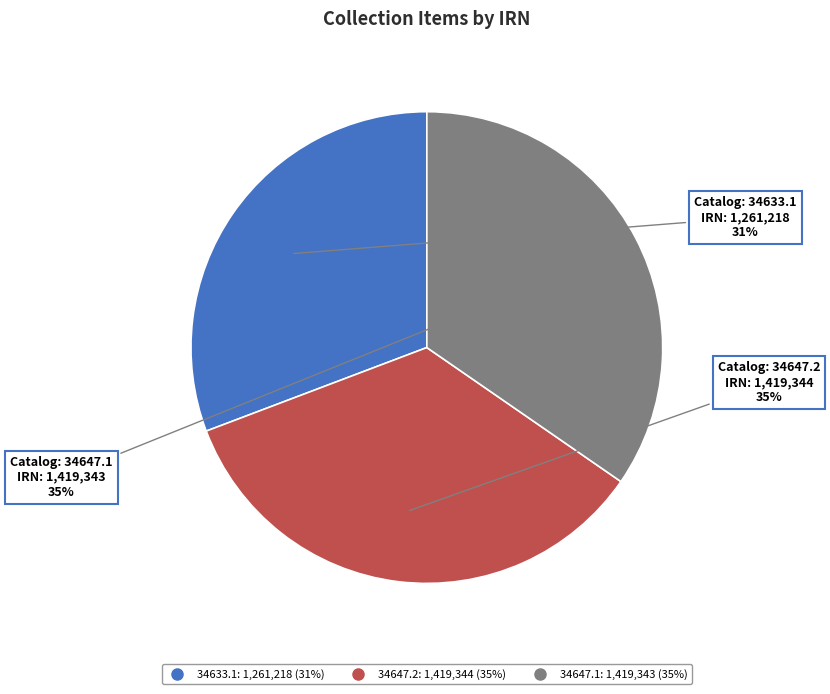

The 34647.2 slice represents 42% of the pie. True or false?

False